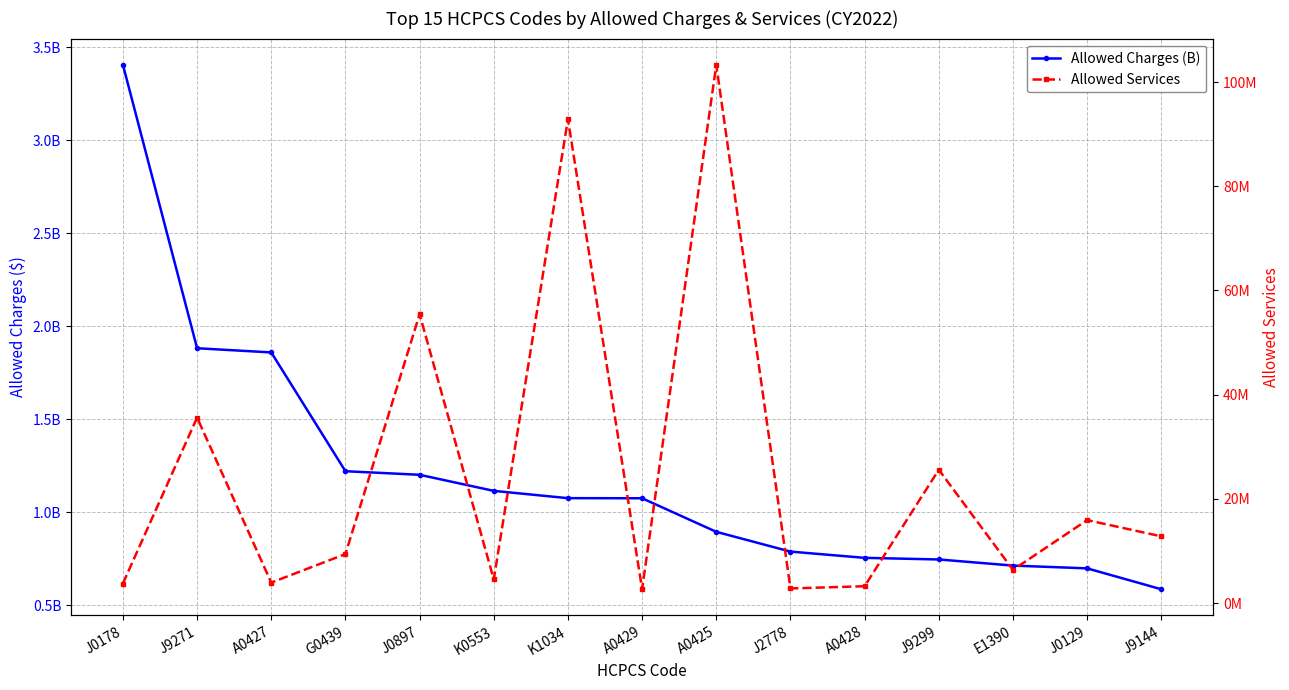

How many values in the Allowed Services series exceed 9398507?

7